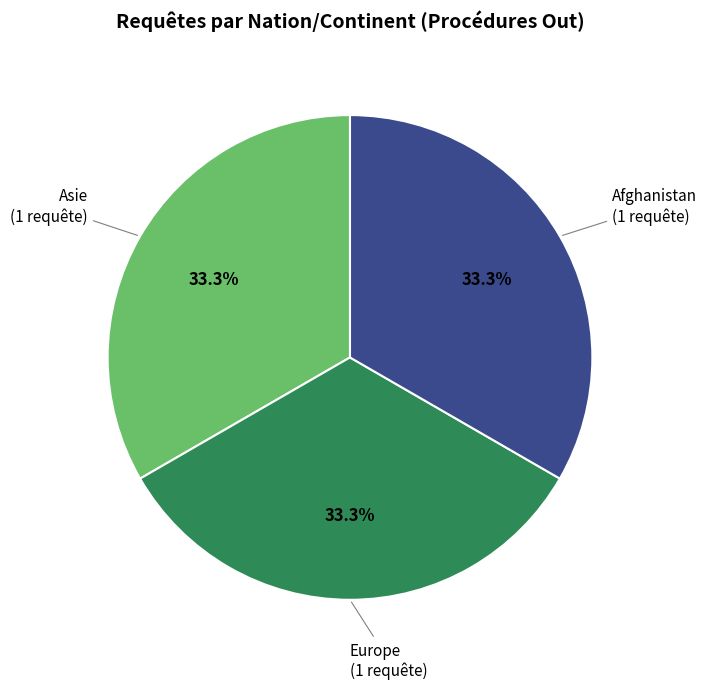

True or false: Afghanistan accounts for 33% of the total.

True